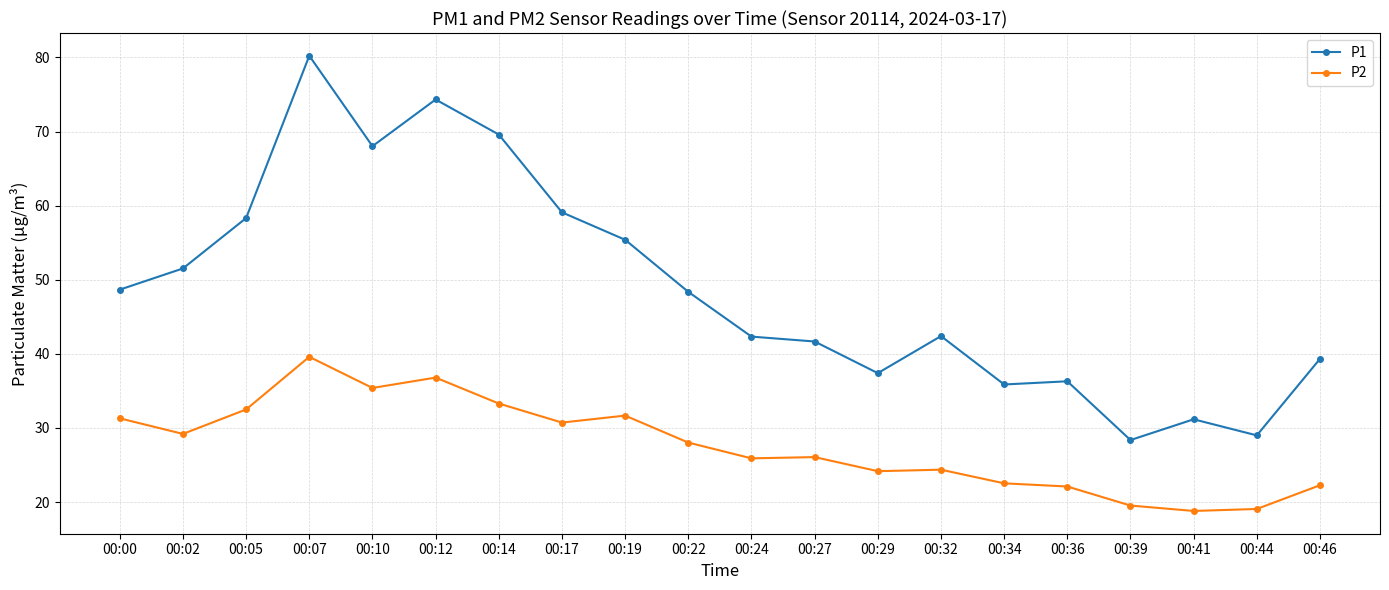

True or false: P1 and P2 cross at least once.

False